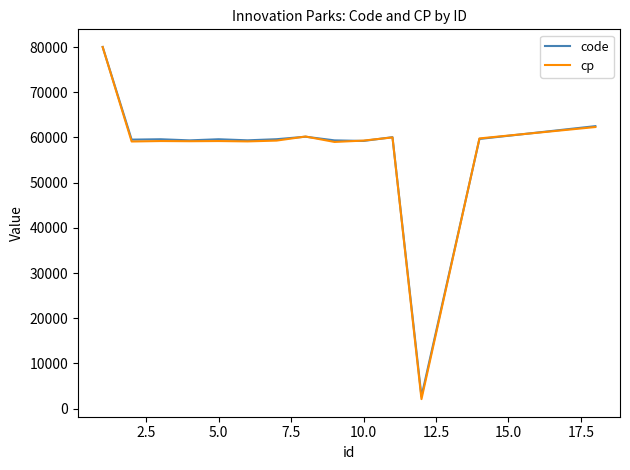

What are all the series names shown in the legend?

code, cp